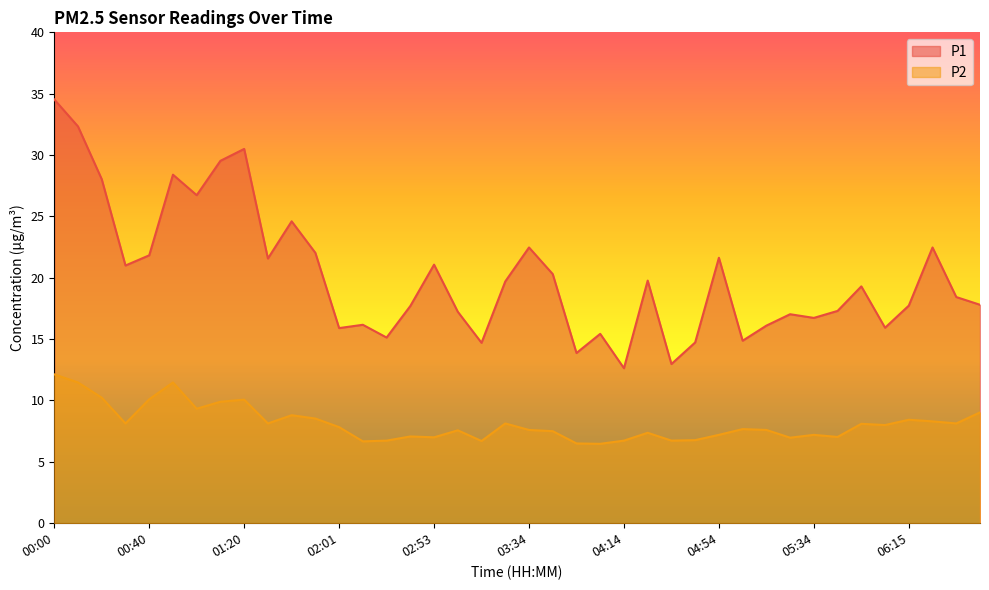

True or false: P2 has more than 1 points higher than both neighbors.

True